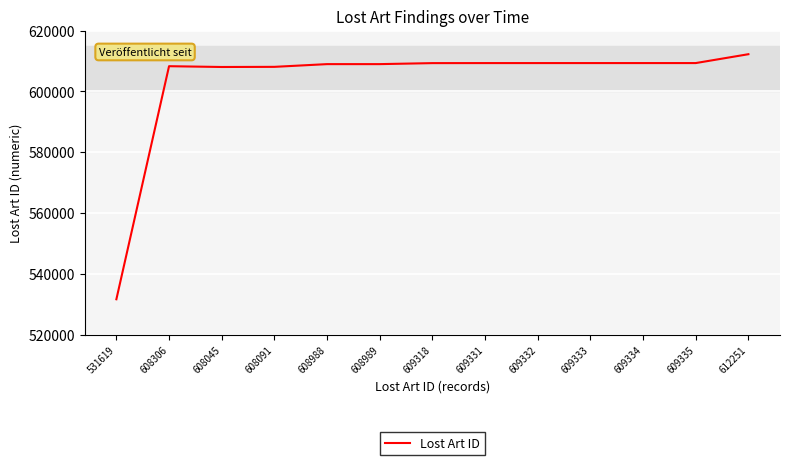

The chart shows a value of 609332 at 609332. True or false?

True